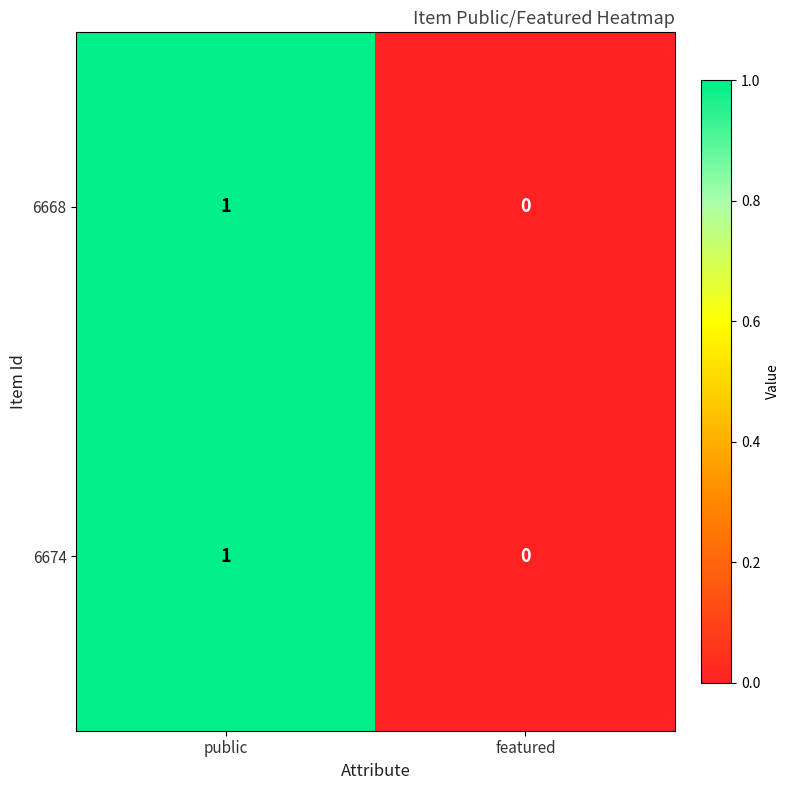

At which category is the sum across all series the highest?

public